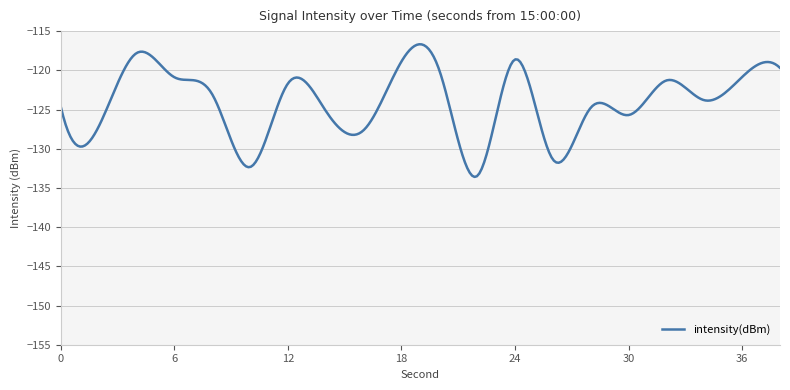

What is the maximum value shown in the chart?

-116.7